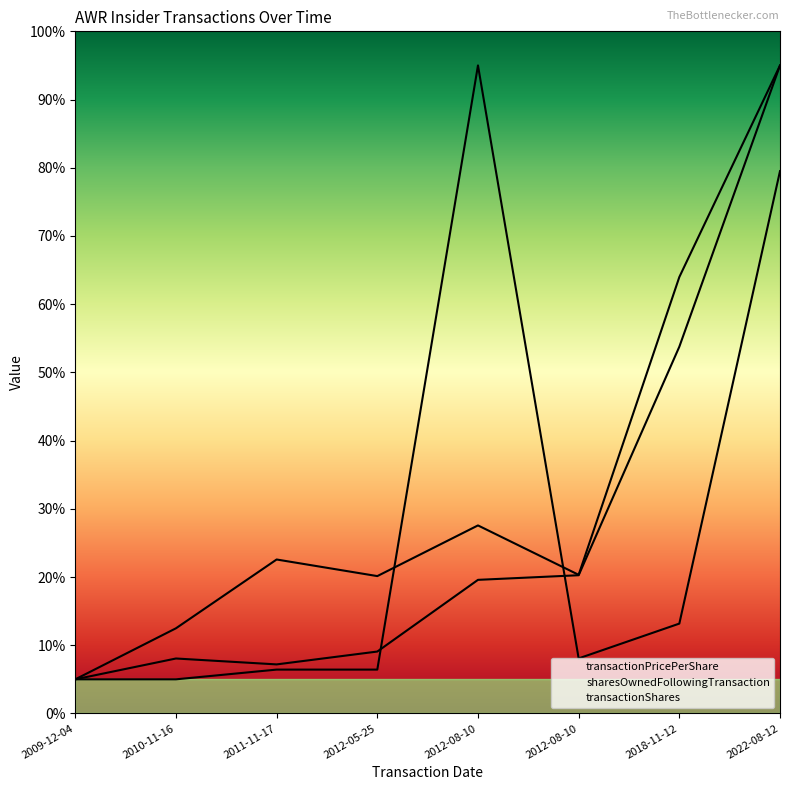

Between 2012-08-10 and 2012-08-10, which is larger?

2012-08-10